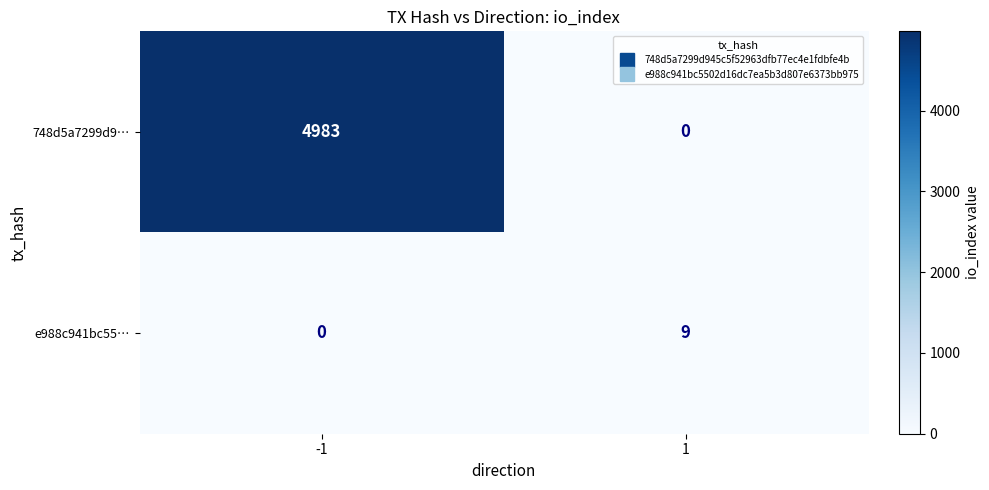

Between -1 and 1, which series saw the biggest shift?

748d5a7299d9…